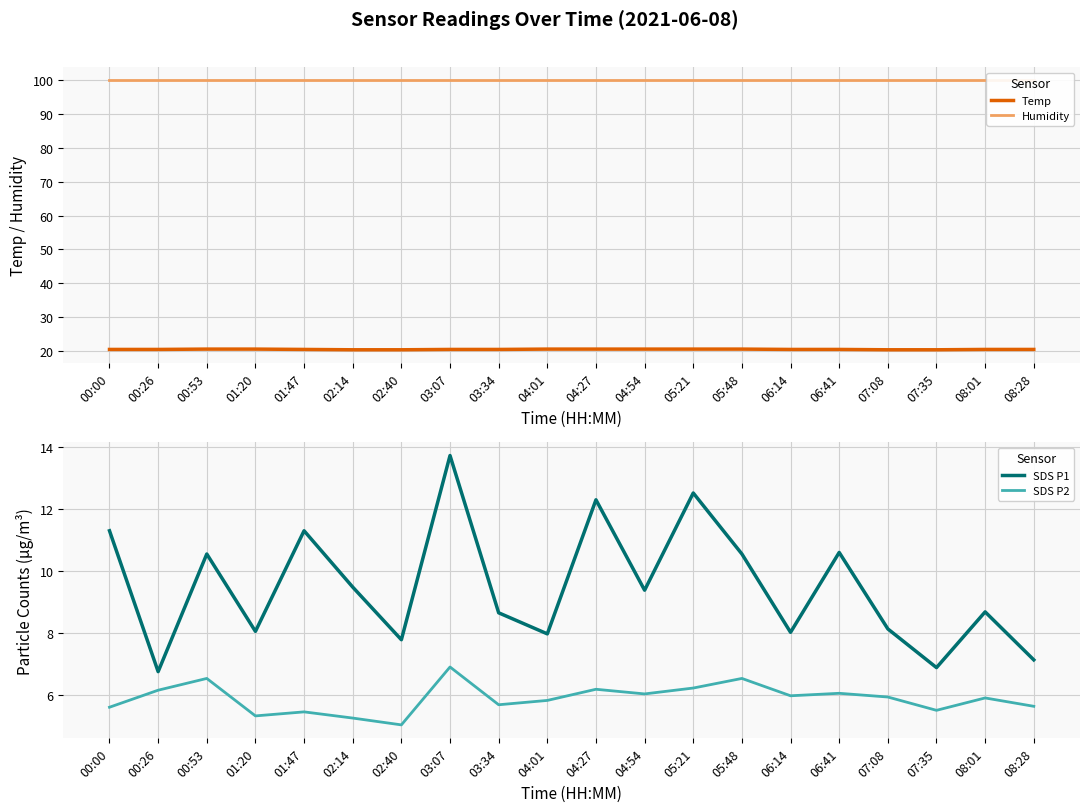

Reading left to right, list all the values displayed in this chart.

Temp: 20.5	20.5	20.6	20.6	20.5	20.4	20.4	20.5	20.5	20.6	20.6	20.6	20.6	20.6	20.5	20.5	20.4	20.4	20.5	20.5
Humidity: 99.9	99.9	99.9	99.9	99.9	99.9	99.9	99.9	99.9	99.9	99.9	99.9	99.9	99.9	99.9	99.9	99.9	99.9	99.9	99.9
SDS P1: 11.3	6.8	10.6	8.1	11.3	9.5	7.8	13.7	8.7	8.0	12.3	9.4	12.5	10.6	8.0	10.6	8.1	6.9	8.7	7.1
SDS P2: 5.6	6.2	6.5	5.3	5.5	5.2	5.0	6.9	5.7	5.8	6.2	6.0	6.2	6.5	6.0	6.0	5.9	5.5	5.9	5.6